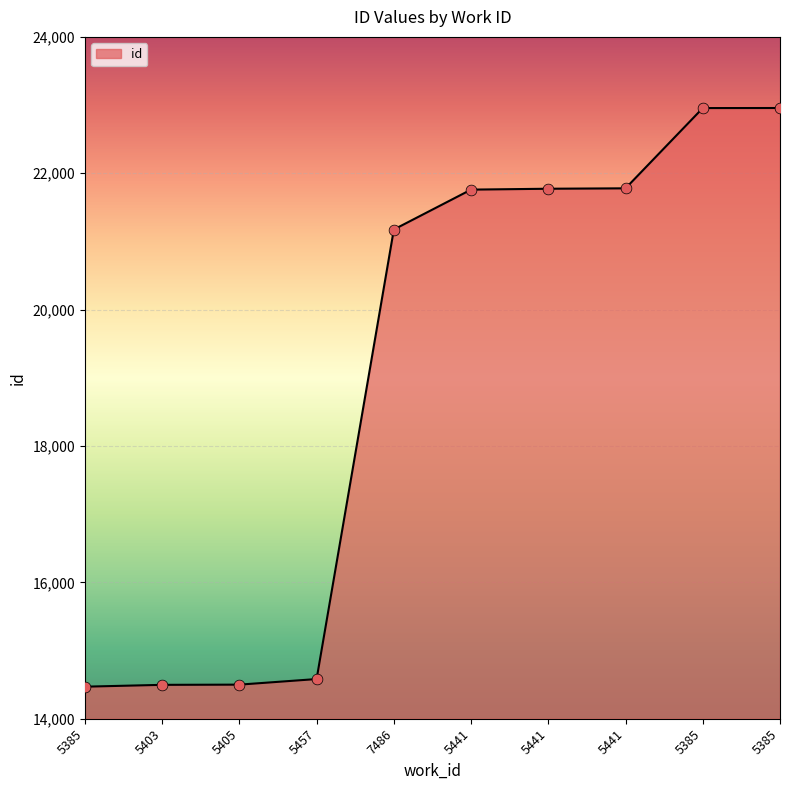

How many lines are shown in the chart?

1